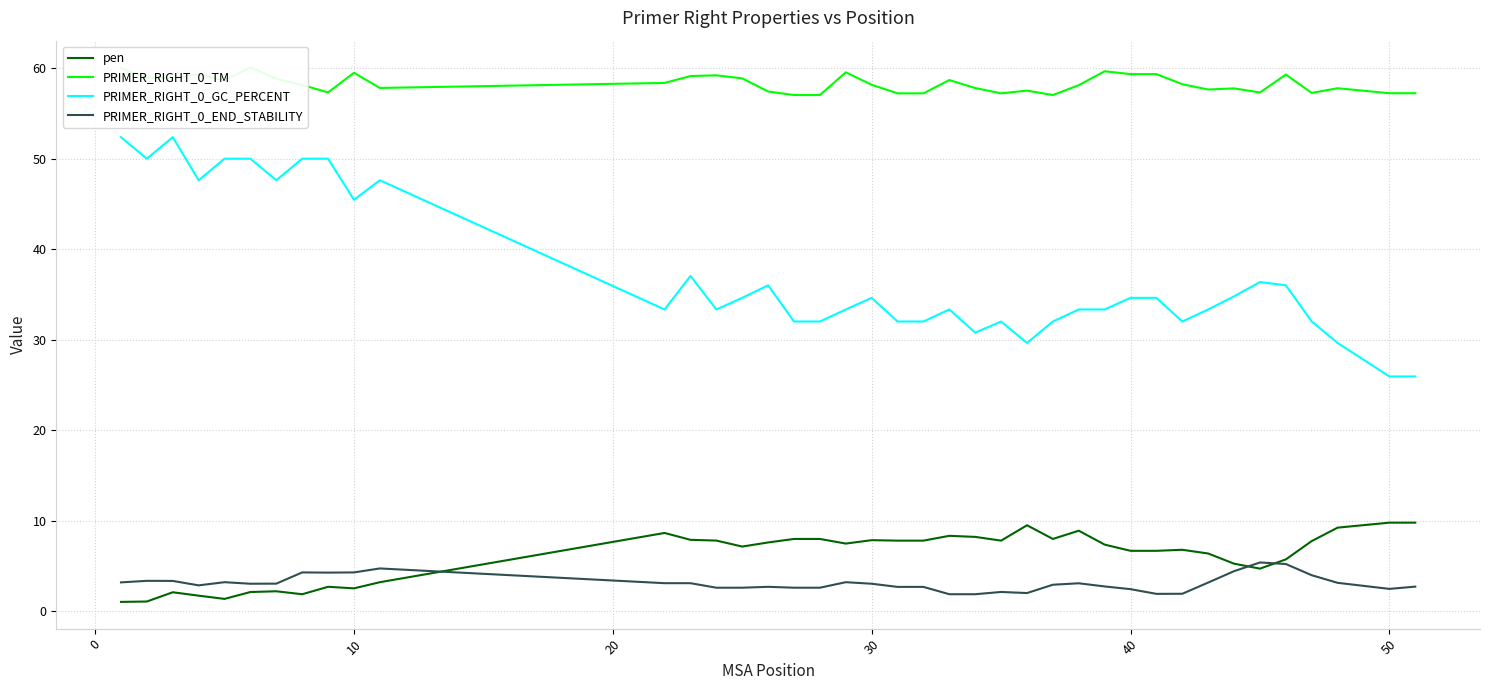

What is the average value of the PRIMER_RIGHT_0_GC_PERCENT series?

37.3